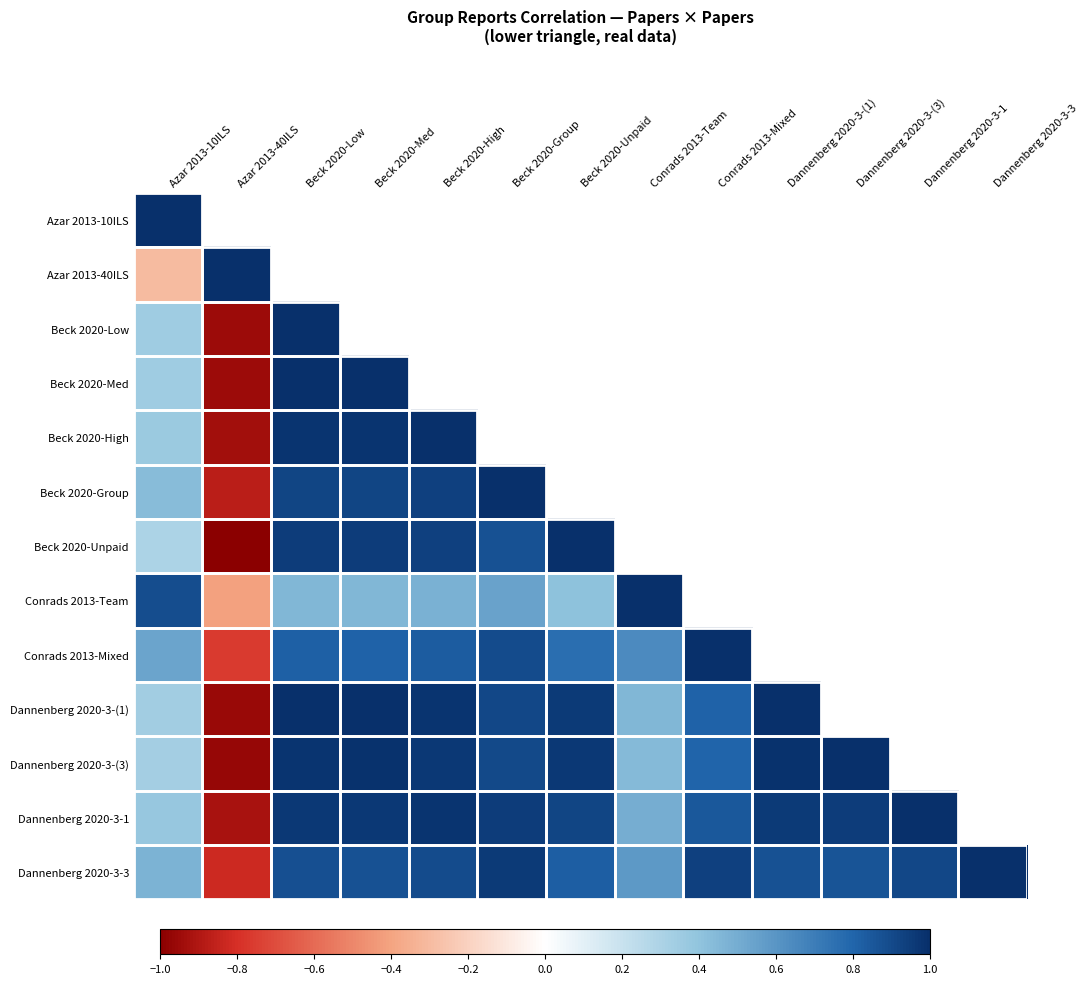

What is the maximum value for Conrads 2013-Team?

1.0